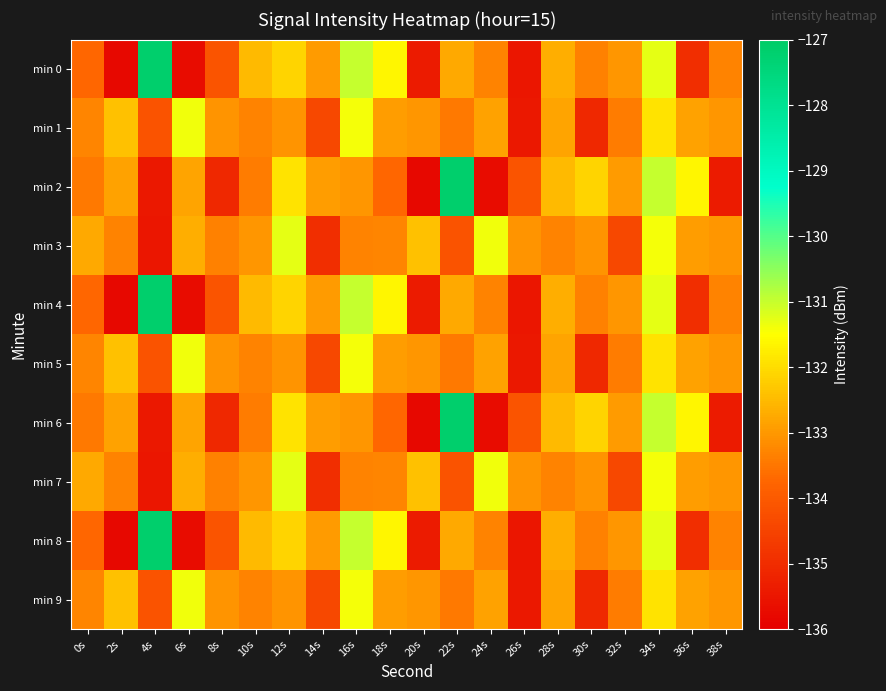

Reading left to right, list all the values displayed in this chart.

min 0: 0s=-133.7	2s=-135.8	4s=-127.1	6s=-135.7	8s=-134.1	10s=-132.5	12s=-132.1	14s=-132.9	16s=-131.0	18s=-131.6	20s=-135.4	22s=-132.7	24s=-133.3	26s=-135.5	28s=-132.7	30s=-133.3	32s=-133.0	34s=-131.3	36s=-135.0	38s=-133.3
min 1: 0s=-133.3	2s=-132.4	4s=-134.2	6s=-131.4	8s=-133.0	10s=-133.3	12s=-133.1	14s=-134.4	16s=-131.4	18s=-132.9	20s=-133.0	22s=-133.5	24s=-132.8	26s=-135.4	28s=-132.8	30s=-135.1	32s=-133.4	34s=-131.9	36s=-132.8	38s=-133.0
min 2: 0s=-133.5	2s=-132.8	4s=-135.4	6s=-132.8	8s=-135.1	10s=-133.4	12s=-131.9	14s=-132.9	16s=-133.0	18s=-133.7	20s=-135.8	22s=-127.1	24s=-135.7	26s=-134.1	28s=-132.5	30s=-132.1	32s=-132.9	34s=-131.0	36s=-131.6	38s=-135.4
min 3: 0s=-132.7	2s=-133.3	4s=-135.5	6s=-132.7	8s=-133.3	10s=-133.0	12s=-131.3	14s=-135.0	16s=-133.3	18s=-133.3	20s=-132.4	22s=-134.2	24s=-131.4	26s=-133.0	28s=-133.3	30s=-133.1	32s=-134.4	34s=-131.4	36s=-132.9	38s=-133.0
min 4: 0s=-133.7	2s=-135.8	4s=-127.1	6s=-135.7	8s=-134.1	10s=-132.5	12s=-132.1	14s=-132.9	16s=-131.0	18s=-131.6	20s=-135.4	22s=-132.7	24s=-133.3	26s=-135.5	28s=-132.7	30s=-133.3	32s=-133.0	34s=-131.3	36s=-135.0	38s=-133.3
min 5: 0s=-133.3	2s=-132.4	4s=-134.2	6s=-131.4	8s=-133.0	10s=-133.3	12s=-133.1	14s=-134.4	16s=-131.4	18s=-132.9	20s=-133.0	22s=-133.5	24s=-132.8	26s=-135.4	28s=-132.8	30s=-135.1	32s=-133.4	34s=-131.9	36s=-132.8	38s=-133.0
min 6: 0s=-133.5	2s=-132.8	4s=-135.4	6s=-132.8	8s=-135.1	10s=-133.4	12s=-131.9	14s=-132.9	16s=-133.0	18s=-133.7	20s=-135.8	22s=-127.1	24s=-135.7	26s=-134.1	28s=-132.5	30s=-132.1	32s=-132.9	34s=-131.0	36s=-131.6	38s=-135.4
min 7: 0s=-132.7	2s=-133.3	4s=-135.5	6s=-132.7	8s=-133.3	10s=-133.0	12s=-131.3	14s=-135.0	16s=-133.3	18s=-133.3	20s=-132.4	22s=-134.2	24s=-131.4	26s=-133.0	28s=-133.3	30s=-133.1	32s=-134.4	34s=-131.4	36s=-132.9	38s=-133.0
min 8: 0s=-133.7	2s=-135.8	4s=-127.1	6s=-135.7	8s=-134.1	10s=-132.5	12s=-132.1	14s=-132.9	16s=-131.0	18s=-131.6	20s=-135.4	22s=-132.7	24s=-133.3	26s=-135.5	28s=-132.7	30s=-133.3	32s=-133.0	34s=-131.3	36s=-135.0	38s=-133.3
min 9: 0s=-133.3	2s=-132.4	4s=-134.2	6s=-131.4	8s=-133.0	10s=-133.3	12s=-133.1	14s=-134.4	16s=-131.4	18s=-132.9	20s=-133.0	22s=-133.5	24s=-132.8	26s=-135.4	28s=-132.8	30s=-135.1	32s=-133.4	34s=-131.9	36s=-132.8	38s=-133.0